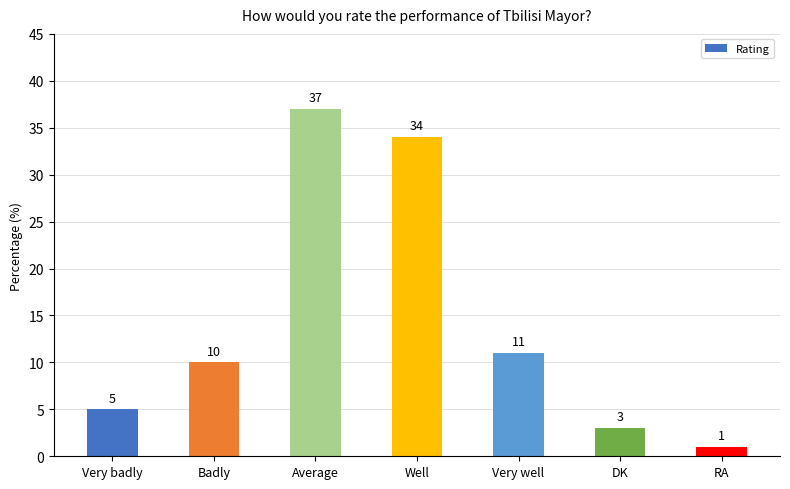

What is the value of the 4th bar from the left?

34